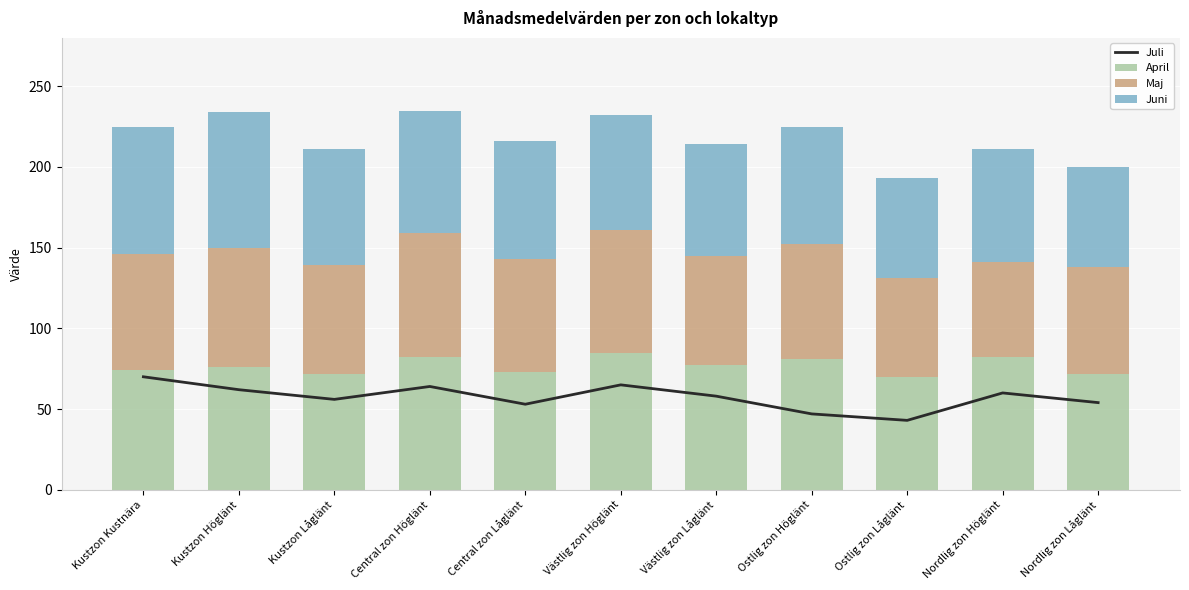

Where does the Juli series first go above 58?

Kustzon Kustnära